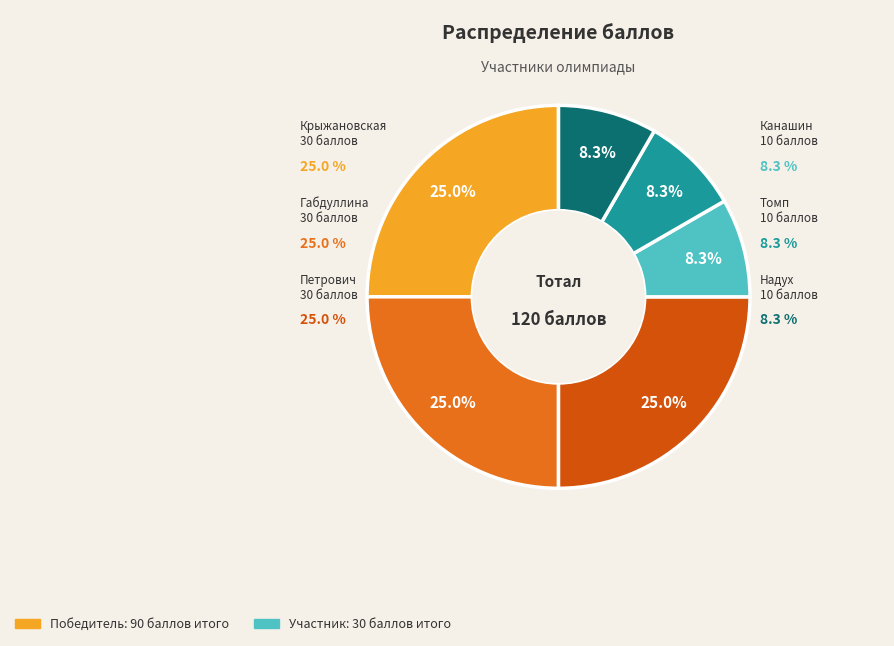

Which category has the biggest portion of the pie?

Крыжановская